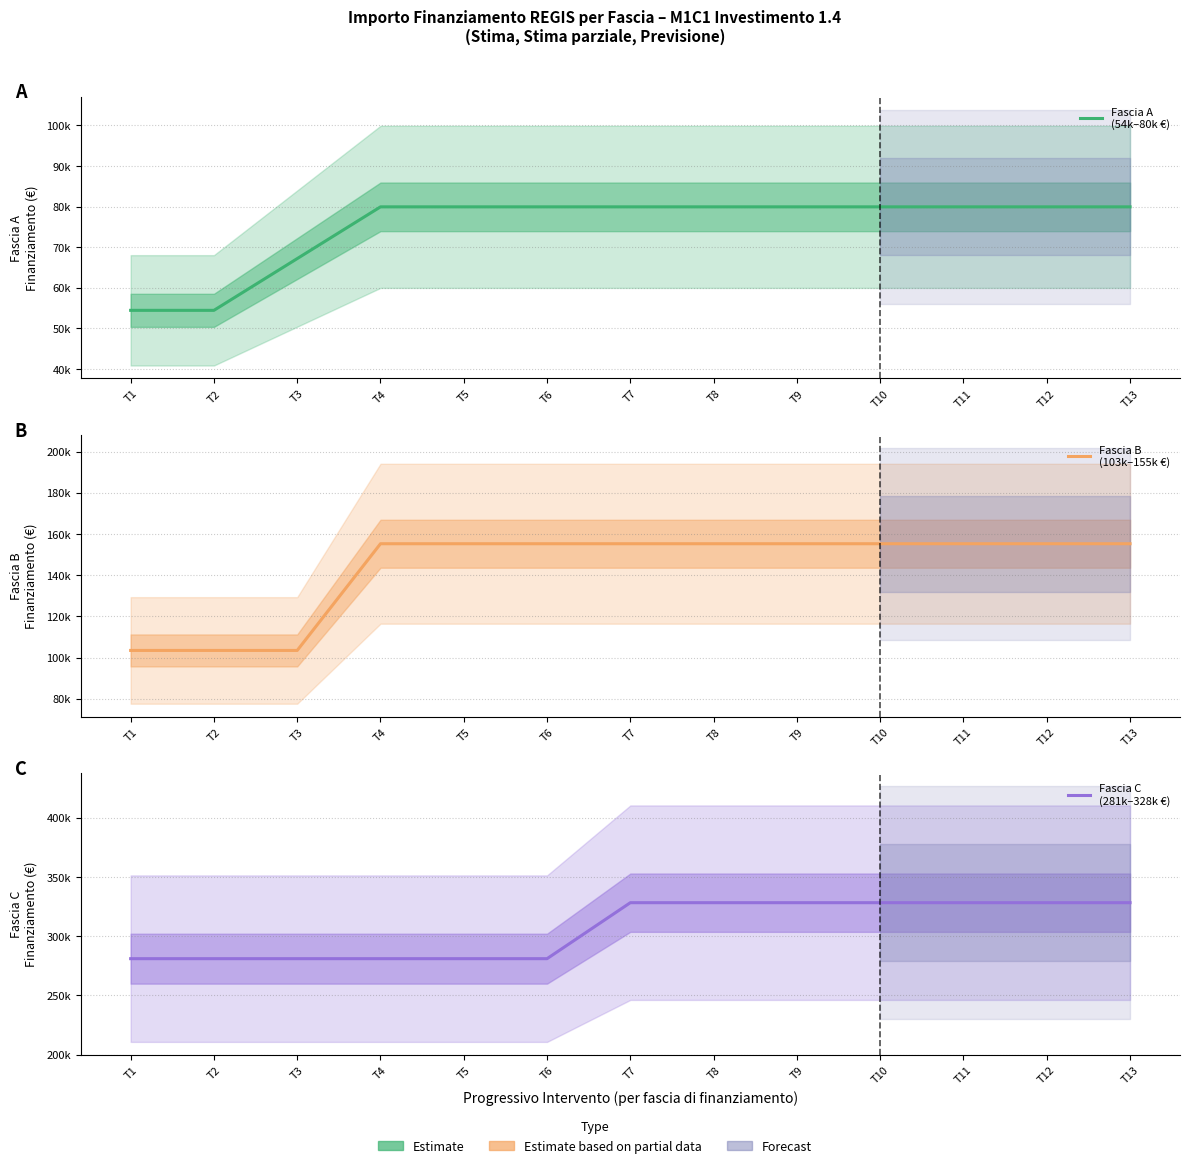

Reading left to right, list all the values displayed in this chart.

Fascia A
(54k–80k €): T1=54412	T2=54412	T3=67167	T4=79922	T5=79922	T6=79922	T7=79922	T8=79922	T9=79922	T10=79922	T11=79922	T12=79922	T13=79922
Fascia B
(103k–155k €): T1=103444	T2=103444	T3=103444	T4=155234	T5=155234	T6=155234	T7=155234	T8=155234	T9=155234	T10=155234	T11=155234	T12=155234	T13=155234
Fascia C
(281k–328k €): T1=280932	T2=280932	T3=280932	T4=280932	T5=280932	T6=280932	T7=328160	T8=328160	T9=328160	T10=328160	T11=328160	T12=328160	T13=328160